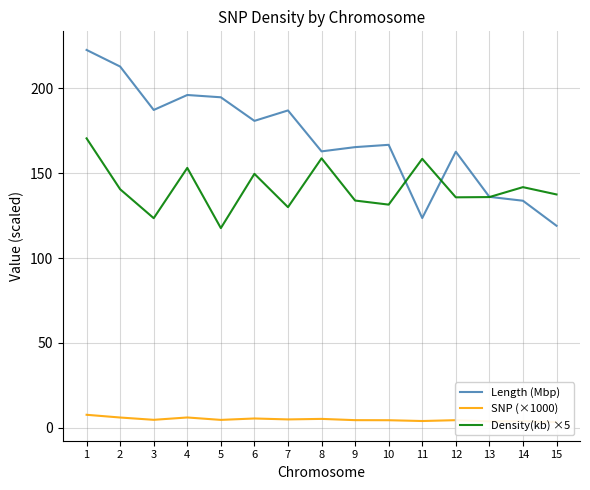

What is the difference between the highest and lowest values at 10?

162.4